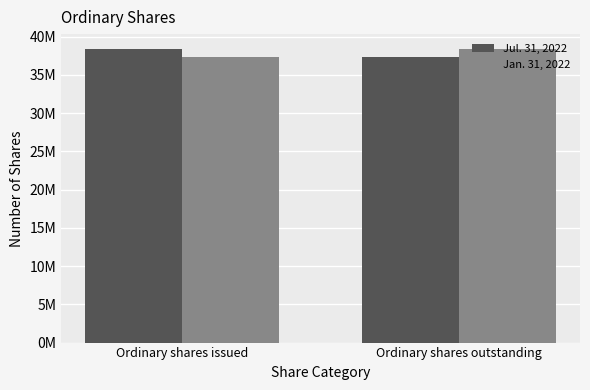

What are all the series names shown in the legend?

Jul. 31, 2022, Jan. 31, 2022